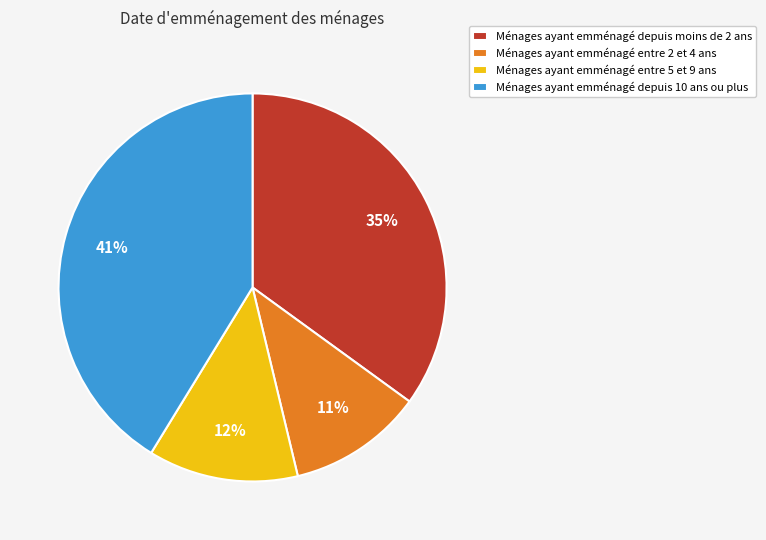

The Ménages ayant emménagé depuis 10 ans ou plus slice represents 41% of the pie. True or false?

True